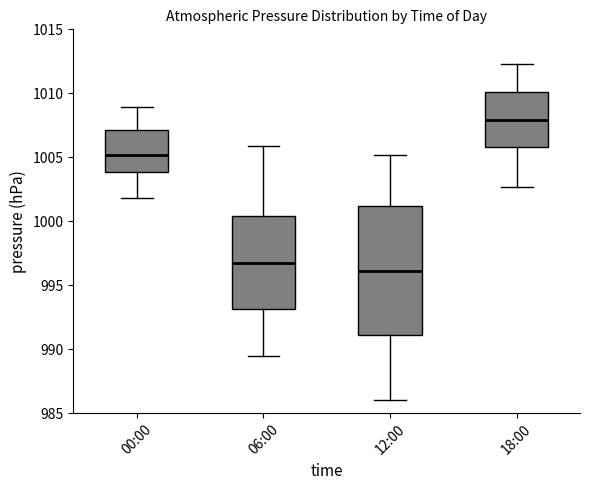

Which box's median line is the lowest?

12:00